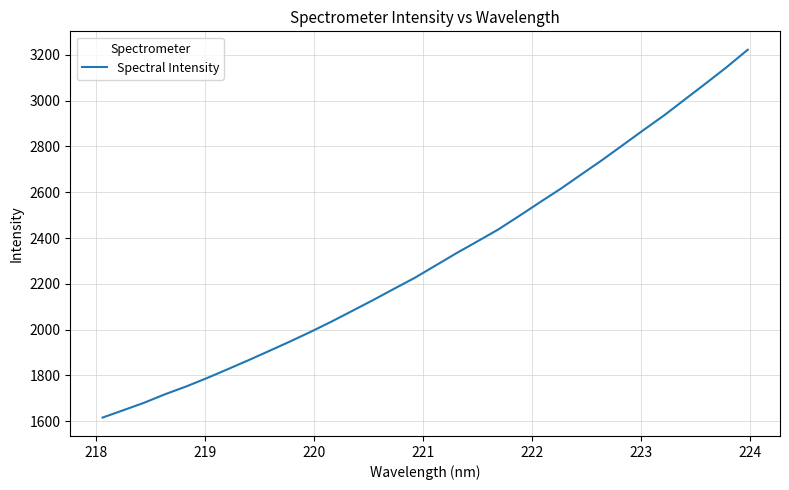

What is the minimum value shown in the chart?

1616.2